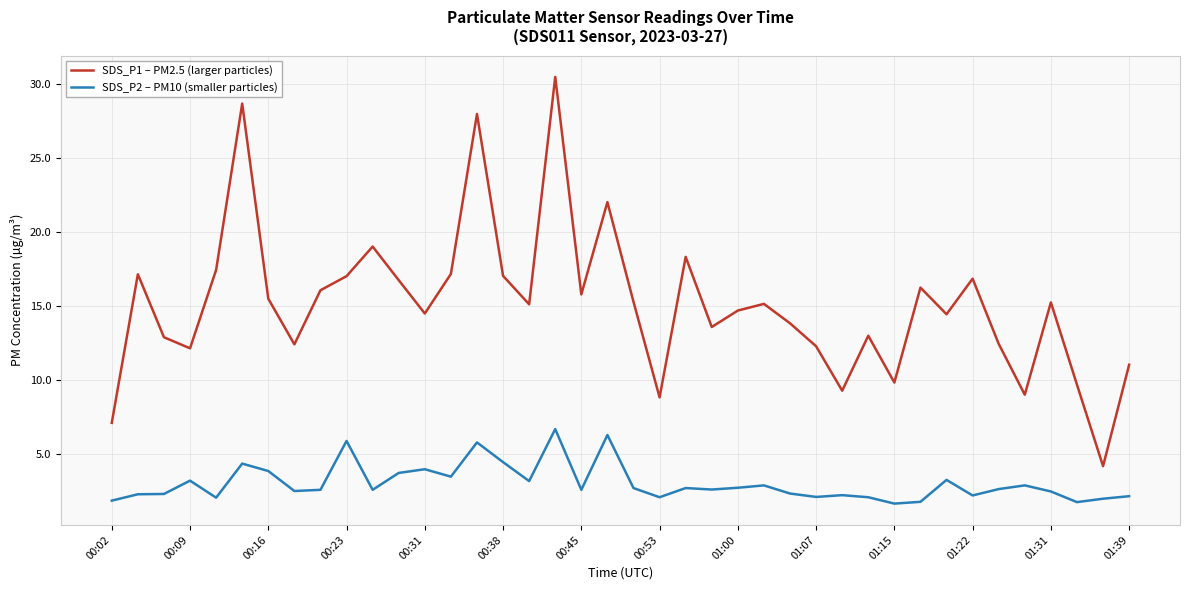

Rank the series by their average value, from lowest to highest.

SDS_P2 – PM10 (smaller particles), SDS_P1 – PM2.5 (larger particles)